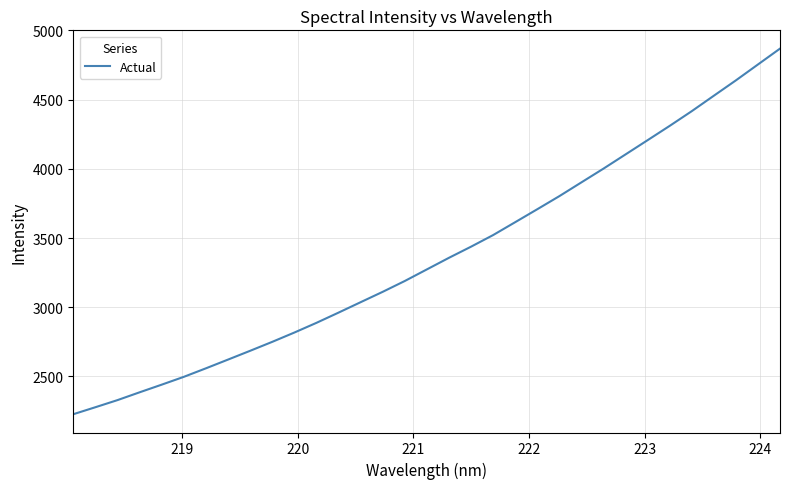

What is the smallest value displayed?

2226.9